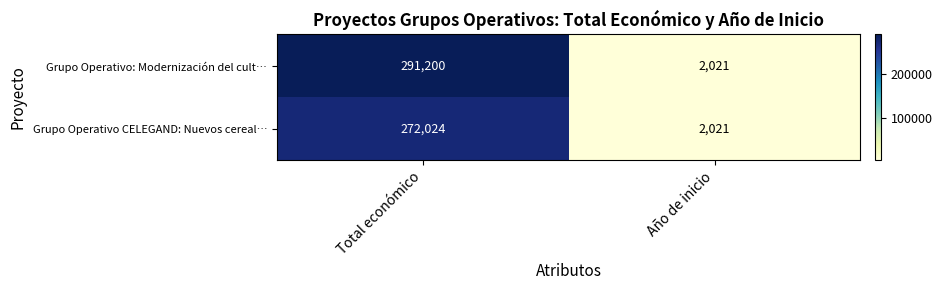

Which series changed the most between Total económico and Año de inicio?

Grupo Operativo: Modernización del cult…